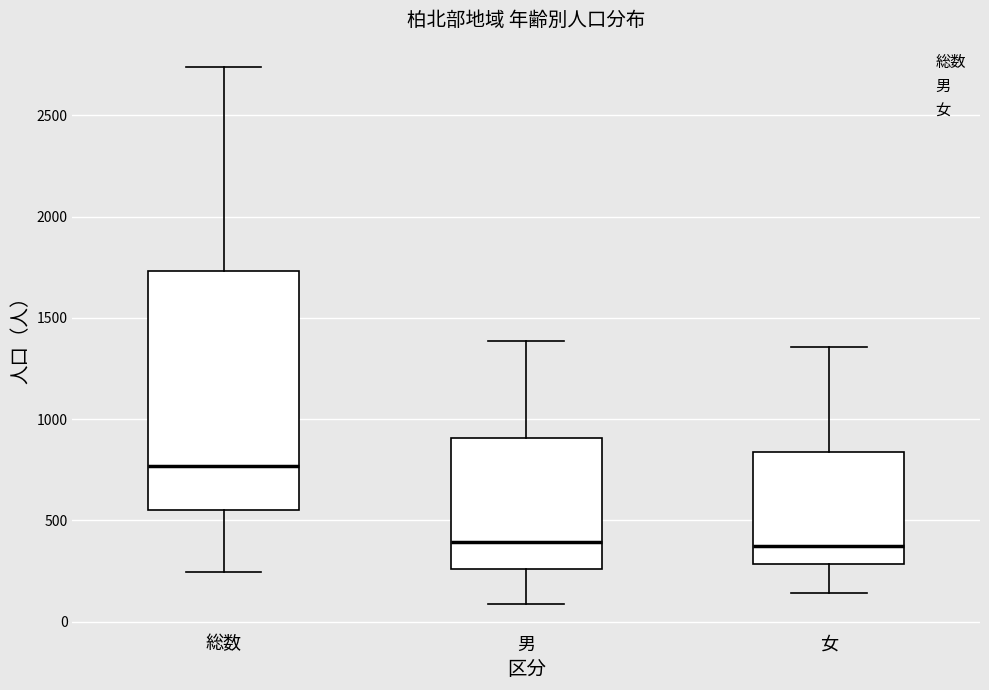

Where does the upper whisker of the box for 女 end on the y-axis? The values are not printed on the chart, so give them approximately, as read against the axis.

1350